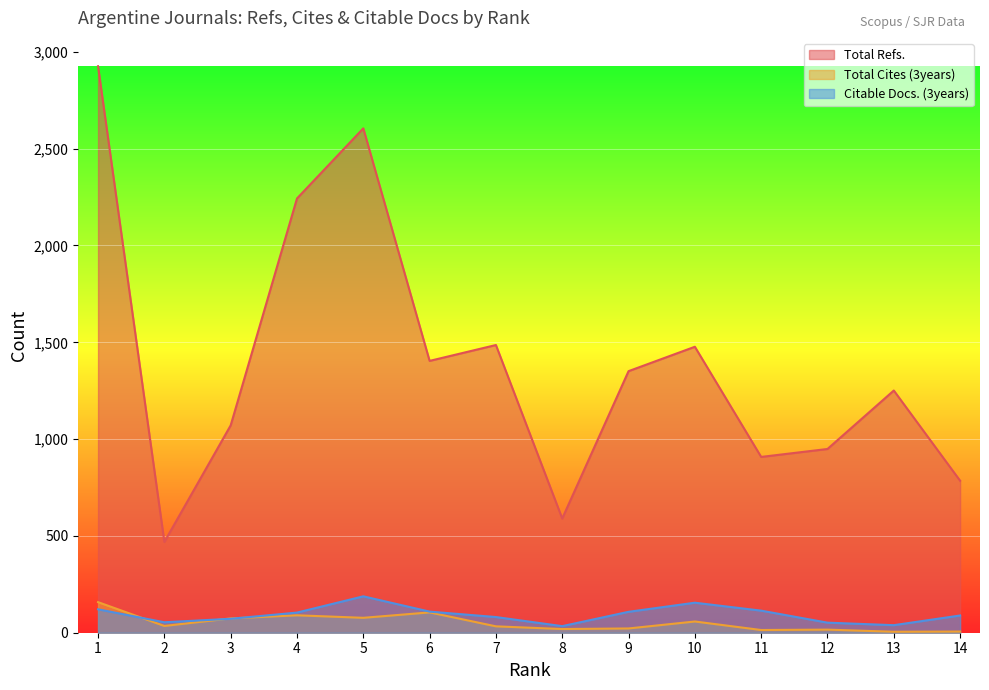

True or false: Total Refs. has more than 1 points higher than both neighbors.

True